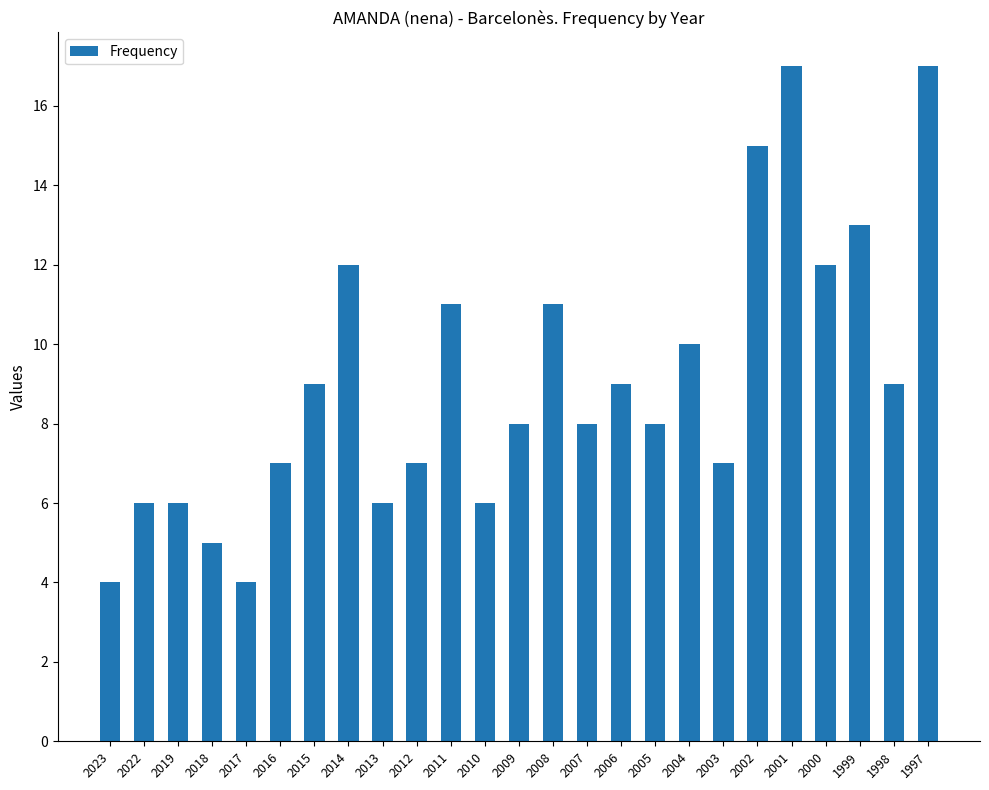

What is the sum of all values?

227